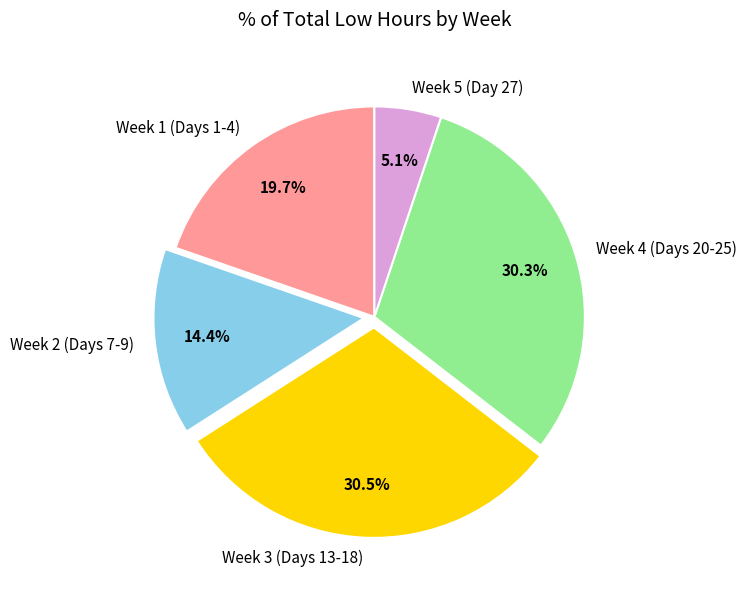

Which has a higher value, Week 1 (Days 1-4) or Week 2 (Days 7-9)?

Week 1 (Days 1-4)